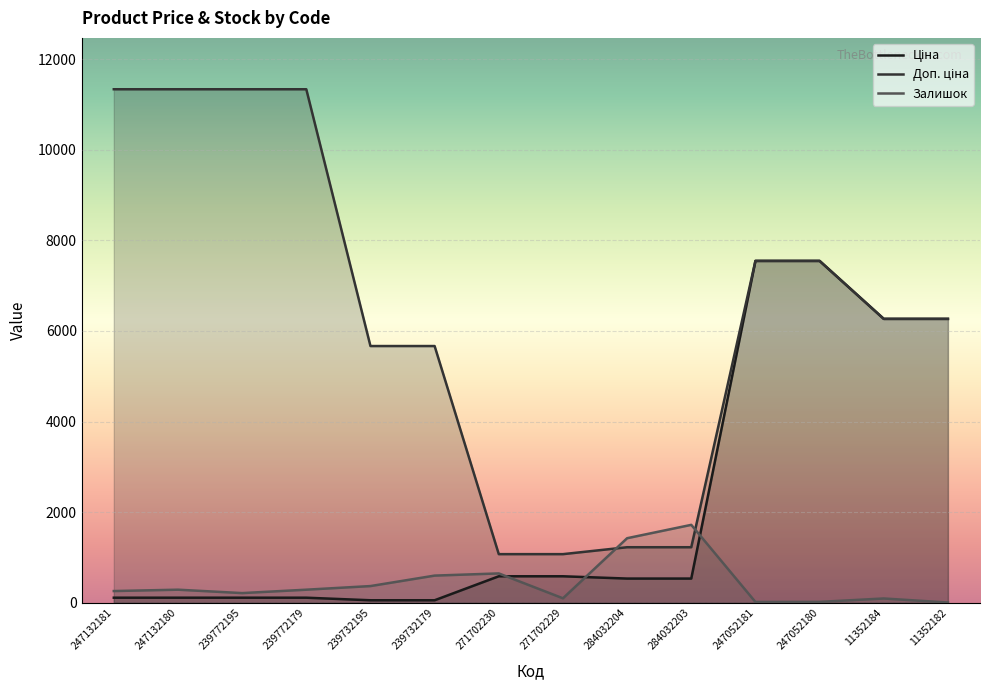

True or false: Залишок has a value of 1000.7 at 284032203.

False